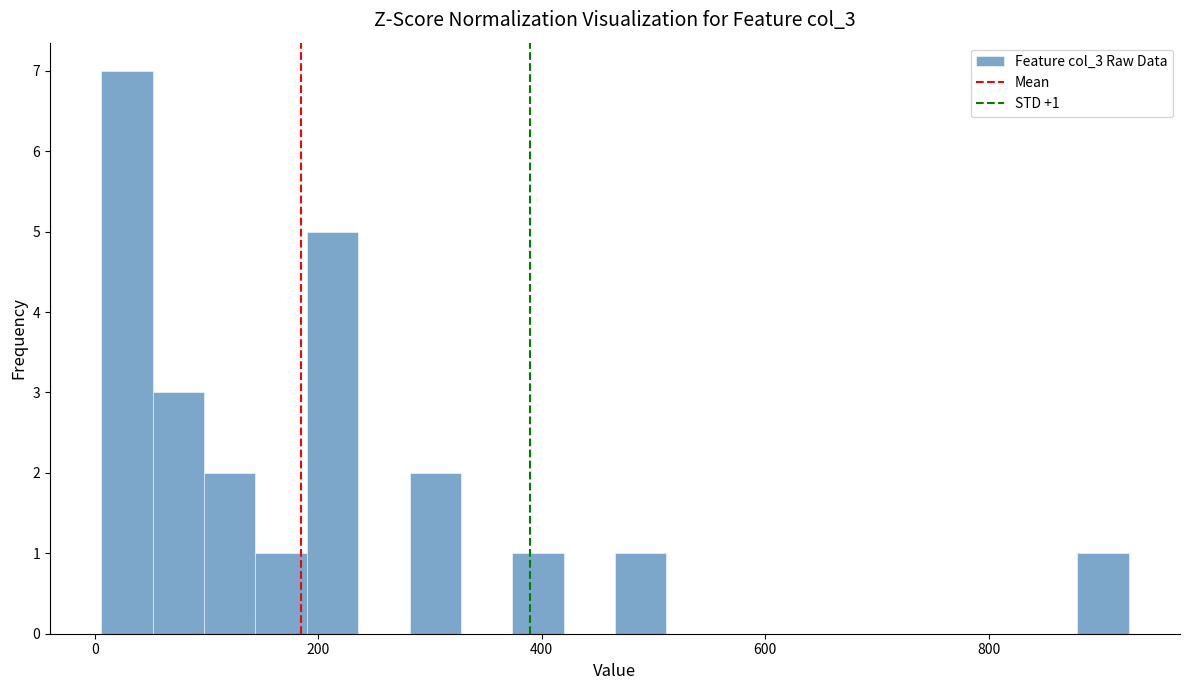

Read against the x-axis, roughly where is the centre of the tallest bar?

20